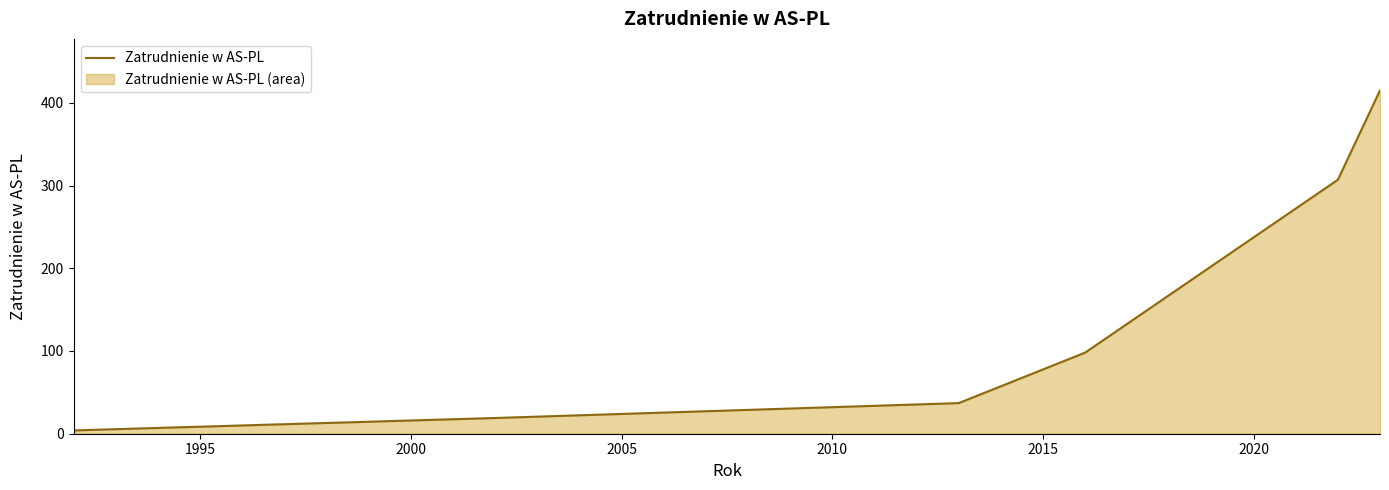

How many data points does each series have?

6